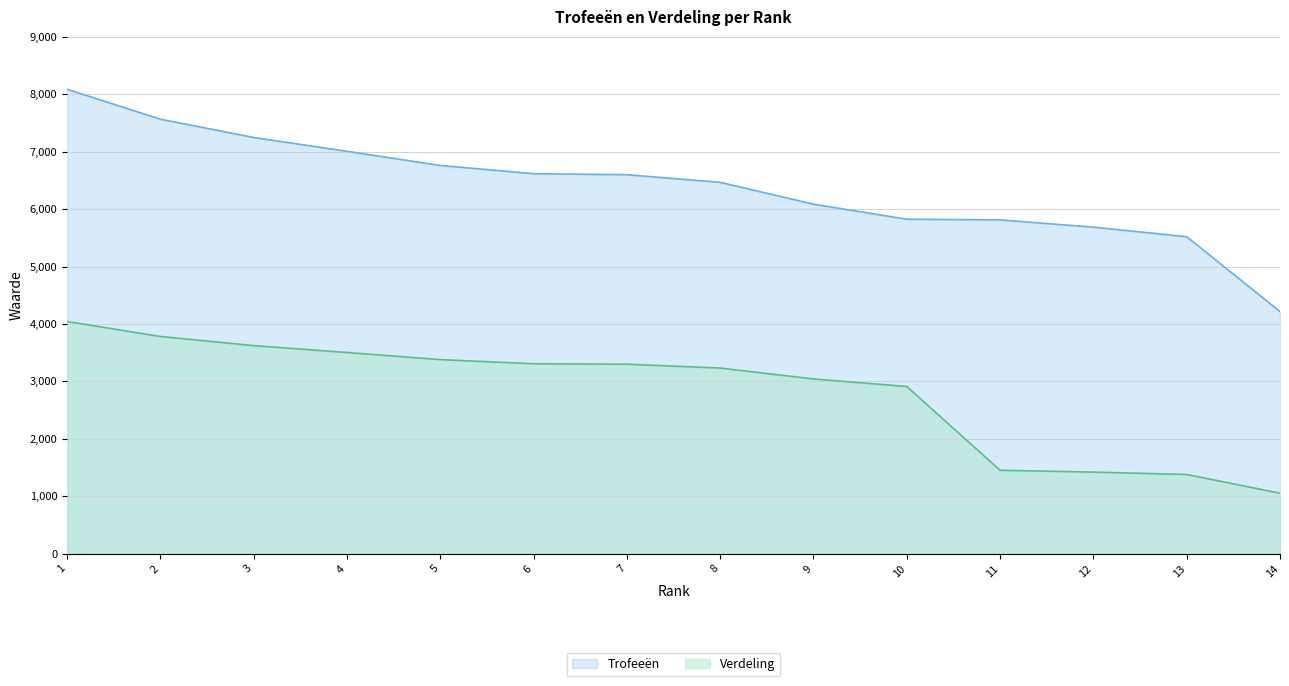

Rank the series at 6 from lowest to highest value.

Verdeling, Trofeeën